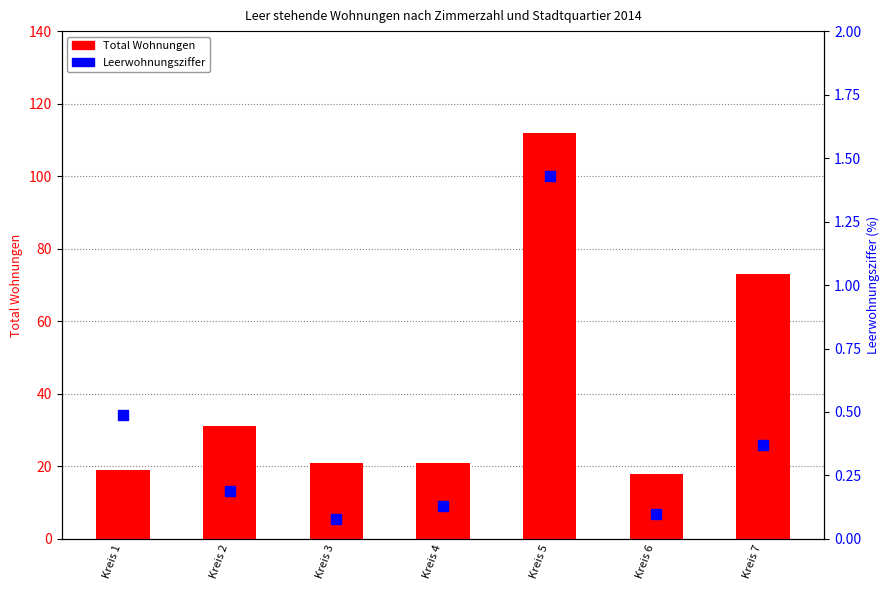

At which category is the sum across all series the highest?

Kreis 5